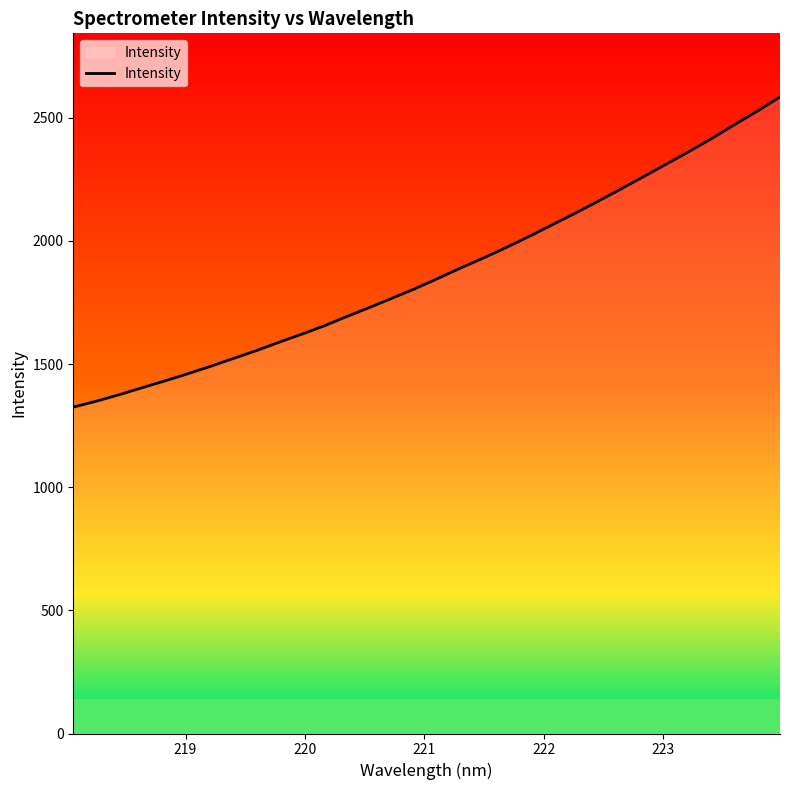

What is the difference between the maximum and minimum values?

1259.1